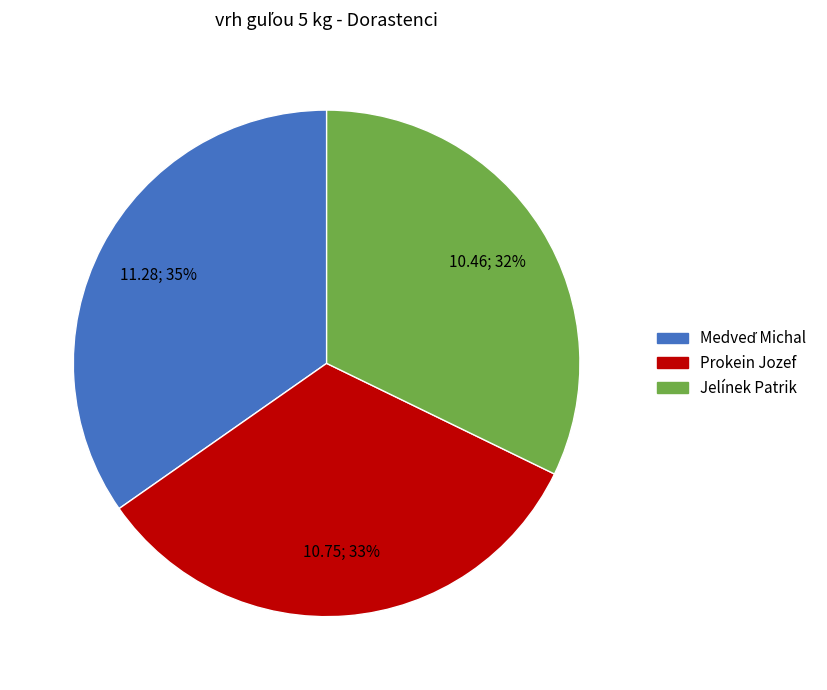

Which has a higher value, Jelínek Patrik or Prokein Jozef?

Prokein Jozef